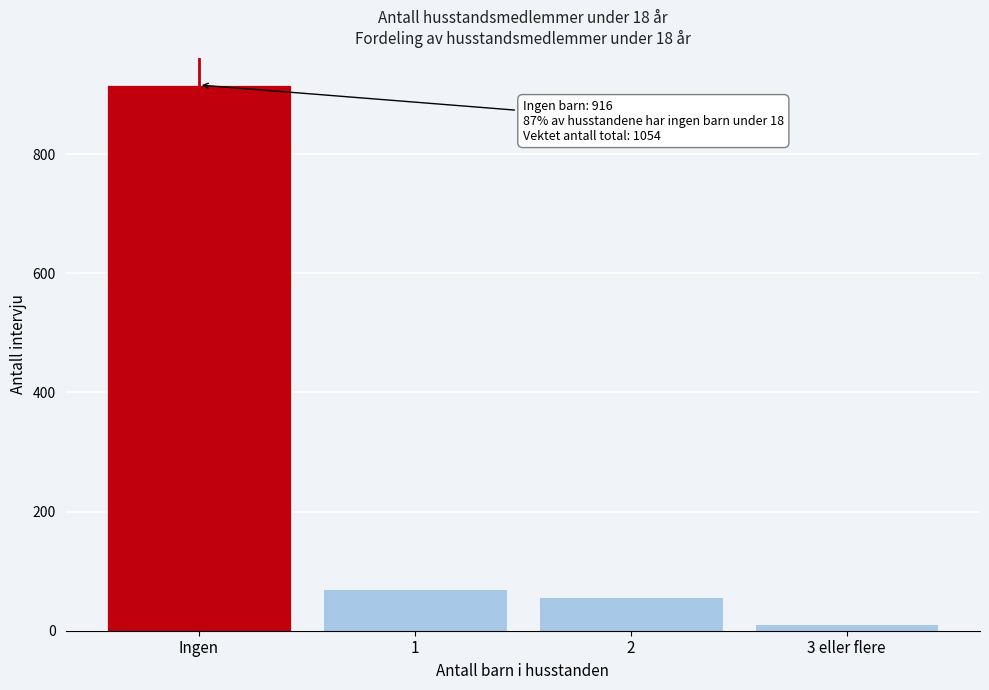

Reading right to left, list all the values displayed in this chart.

11	57	70	916